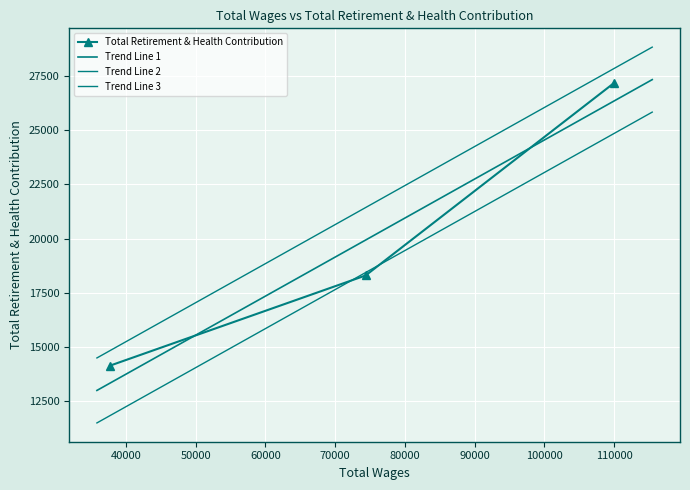

Read the value at 37748.0.

14134